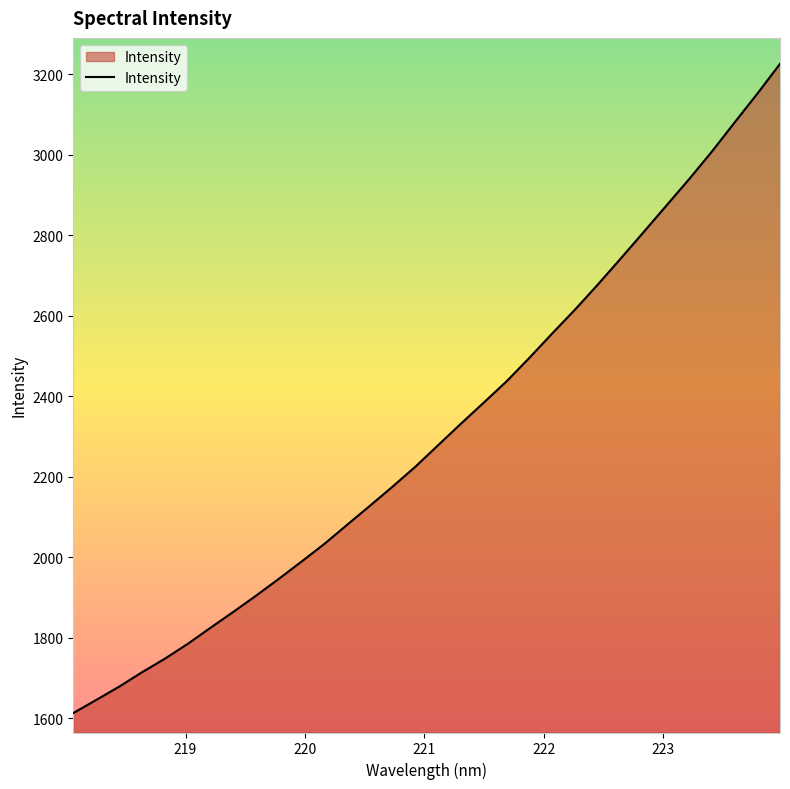

What is the minimum value shown in the chart?

1612.6